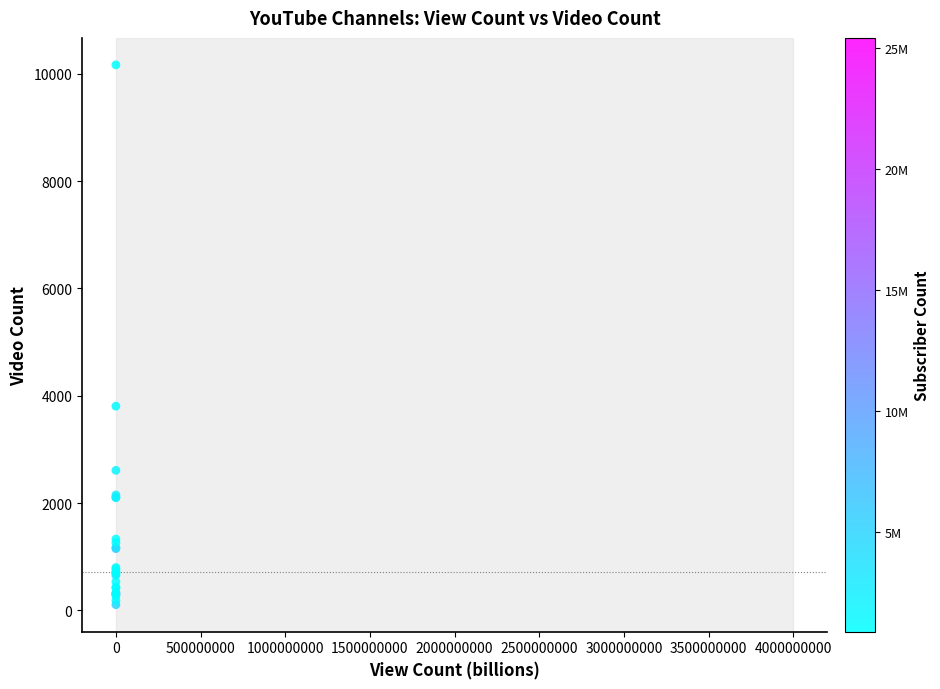

What Y value in the scatter plot is closest to 5135?

3805